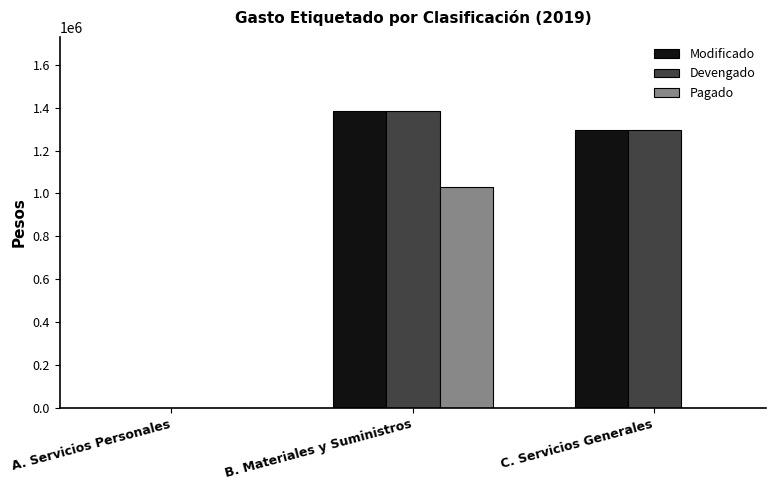

What is the highest value of the Devengado series?

1384197